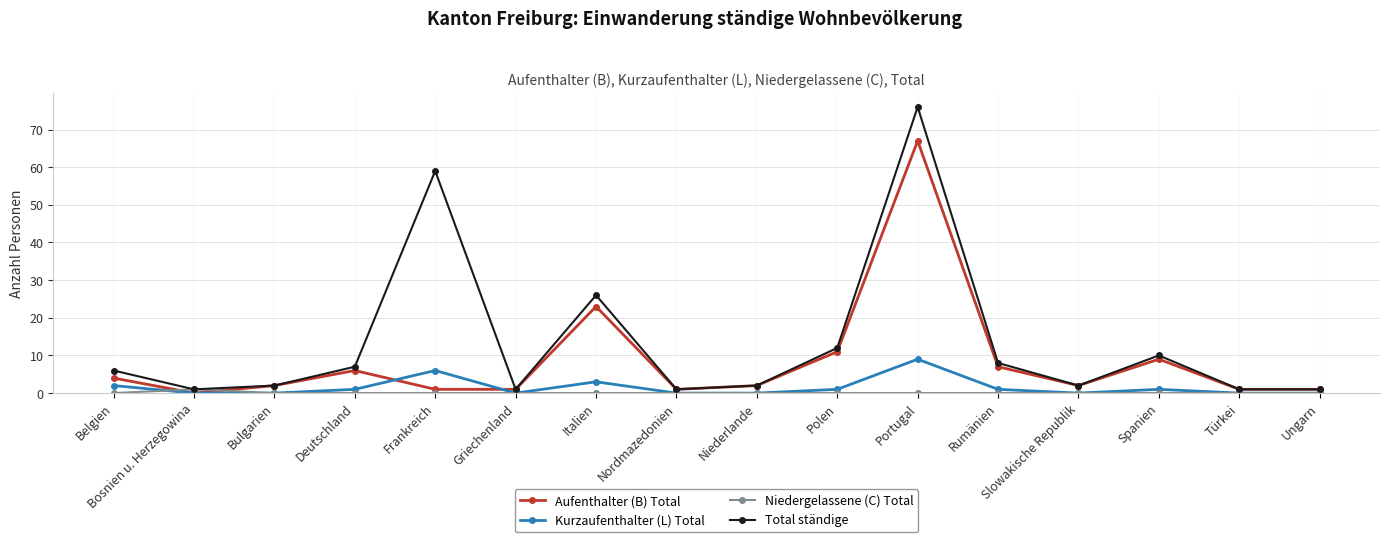

At how many categories does at least one series exceed 17?

3